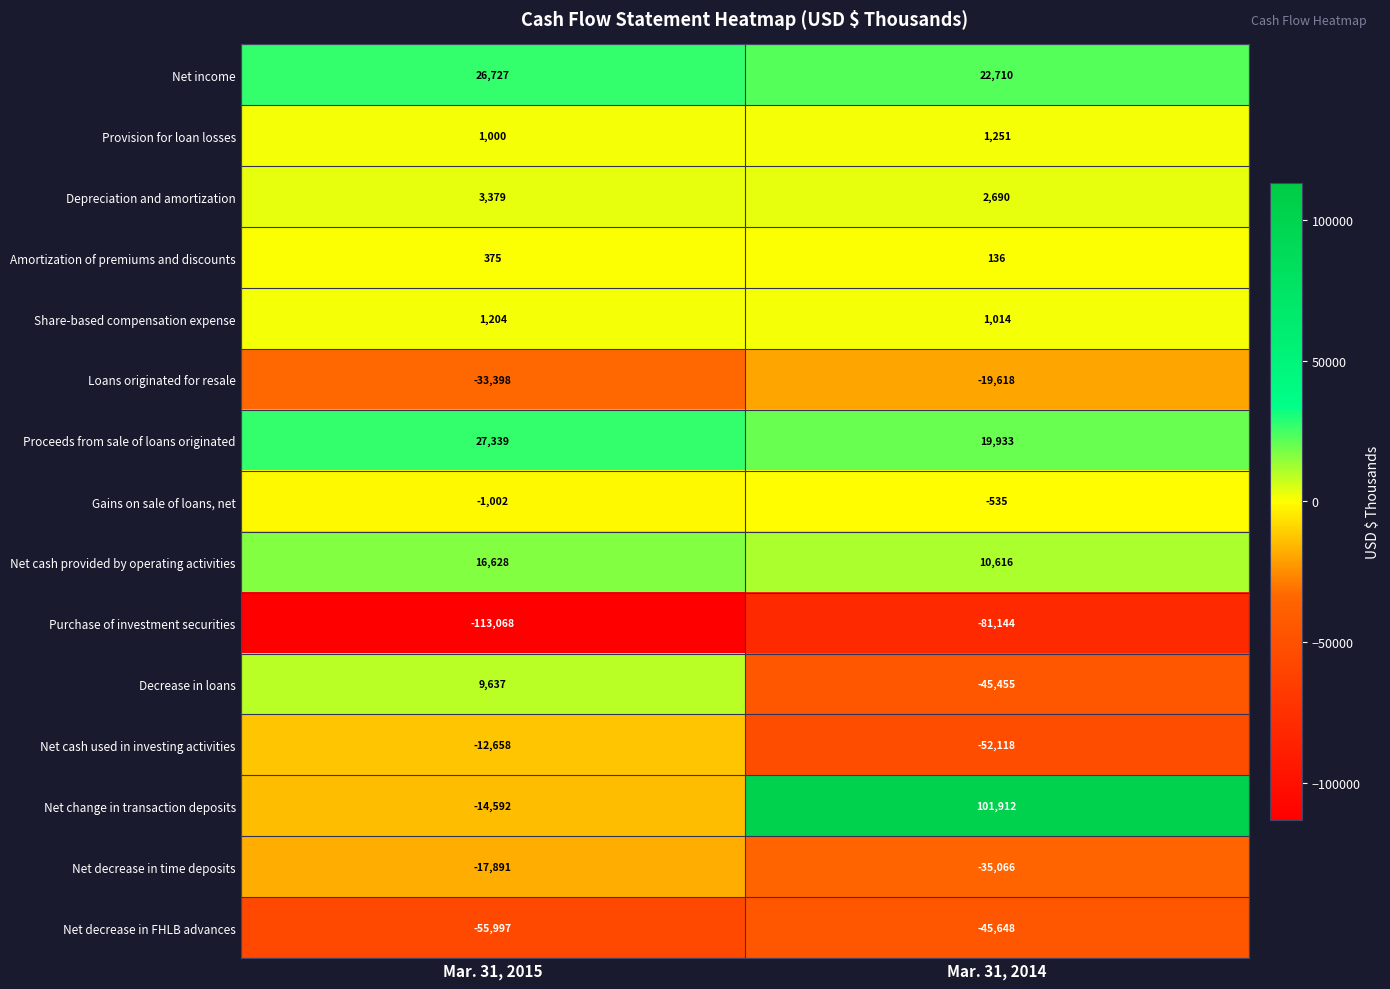

At which label does Share-based compensation expense reach its peak?

Mar. 31, 2015